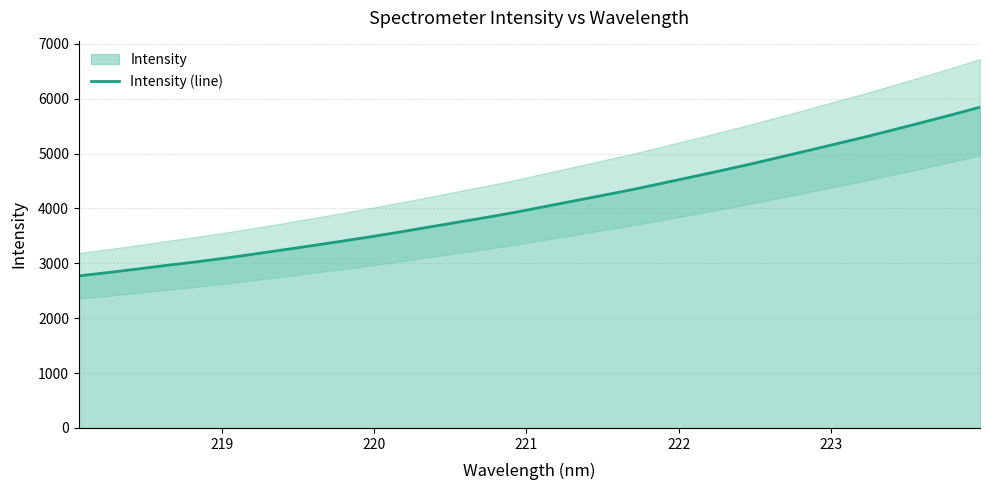

What is the difference between the maximum and minimum values?

3073.1